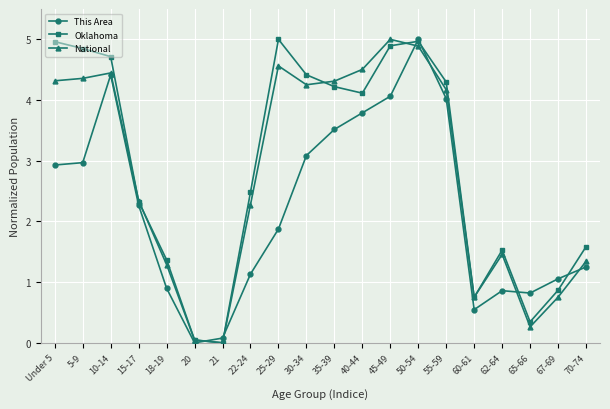

What position from the left is 60-61?

16